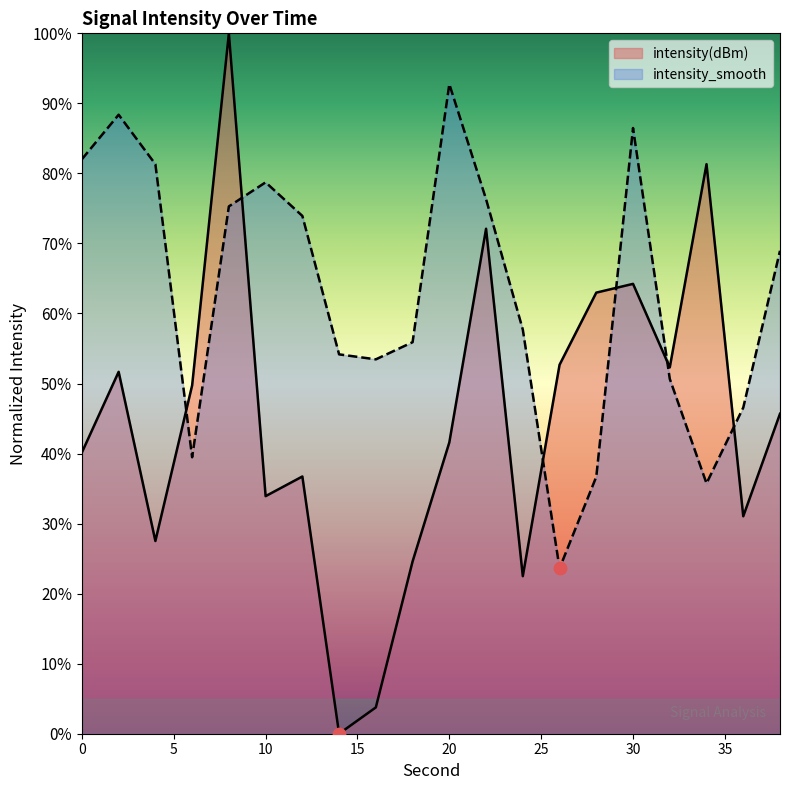

Which series has the largest total across all categories?

intensity_smooth